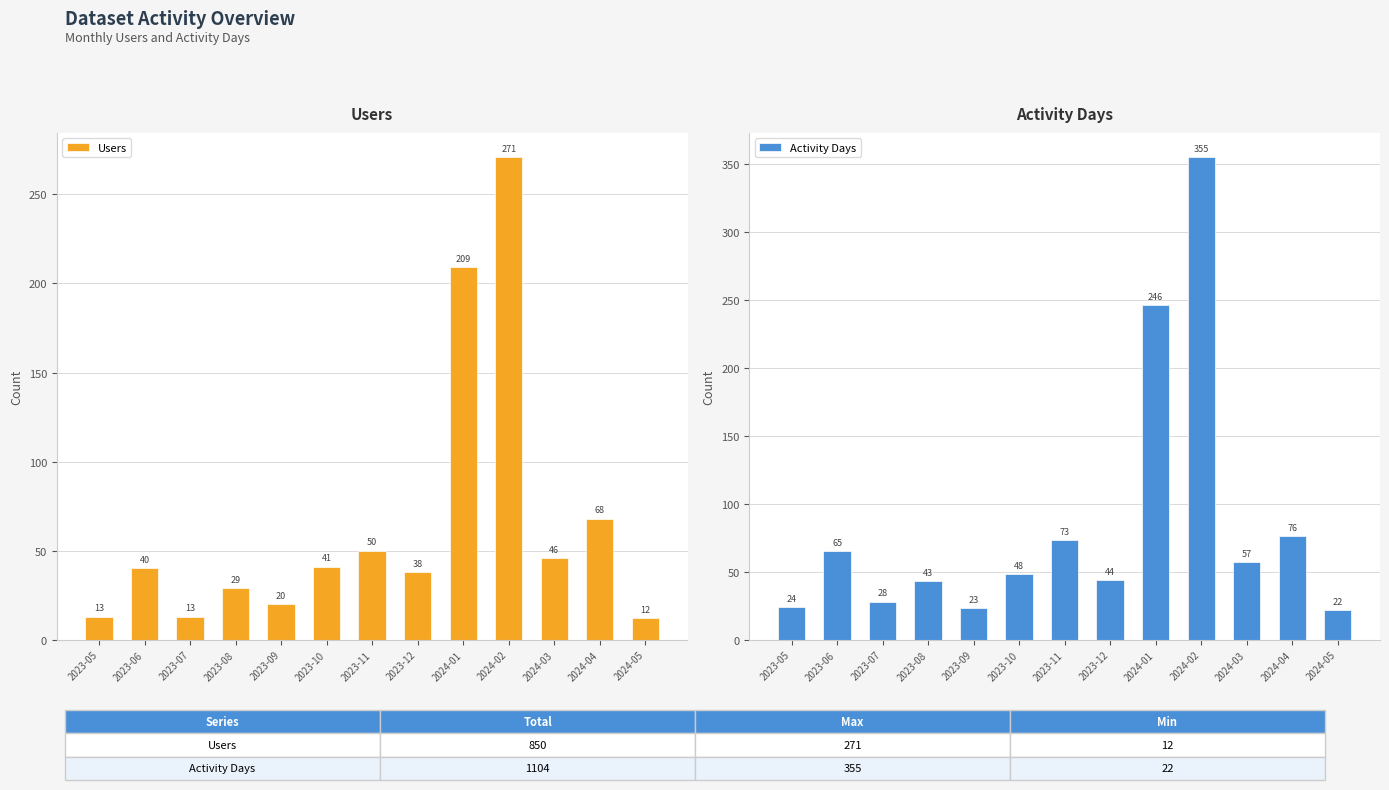

At which label is Users closest to 141?

2024-01